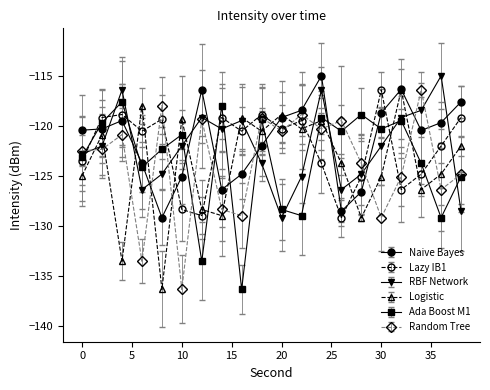

What is the value of the Logistic point at the 7th from the left?

-128.4